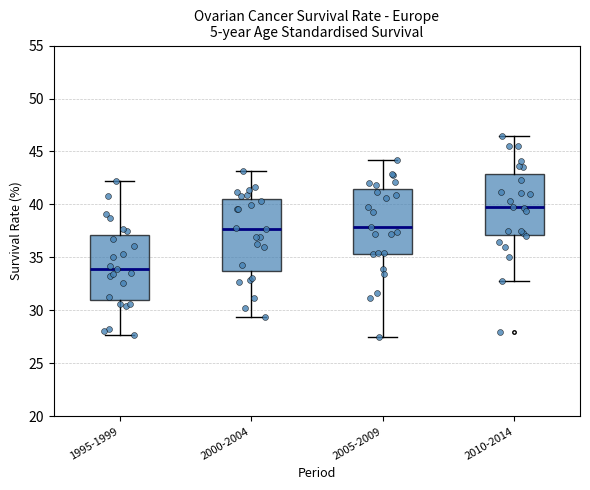

Reading left to right, transcribe this box plot: for each box, give where its median line is, the range the box spans, and where its two whiskers end, as read against the y-axis. The values are not printed on the chart, so give them approximately, as read against the axis.

1995-1999: median 34.0, box 31.0 to 37.0, whiskers 27.5 to 42.0
2000-2004: median 37.5, box 33.5 to 40.5, whiskers 29.5 to 43.0
2005-2009: median 38.0, box 35.5 to 41.5, whiskers 27.5 to 44.0
2010-2014: median 40.0, box 37.0 to 43.0, whiskers 33.0 to 46.5